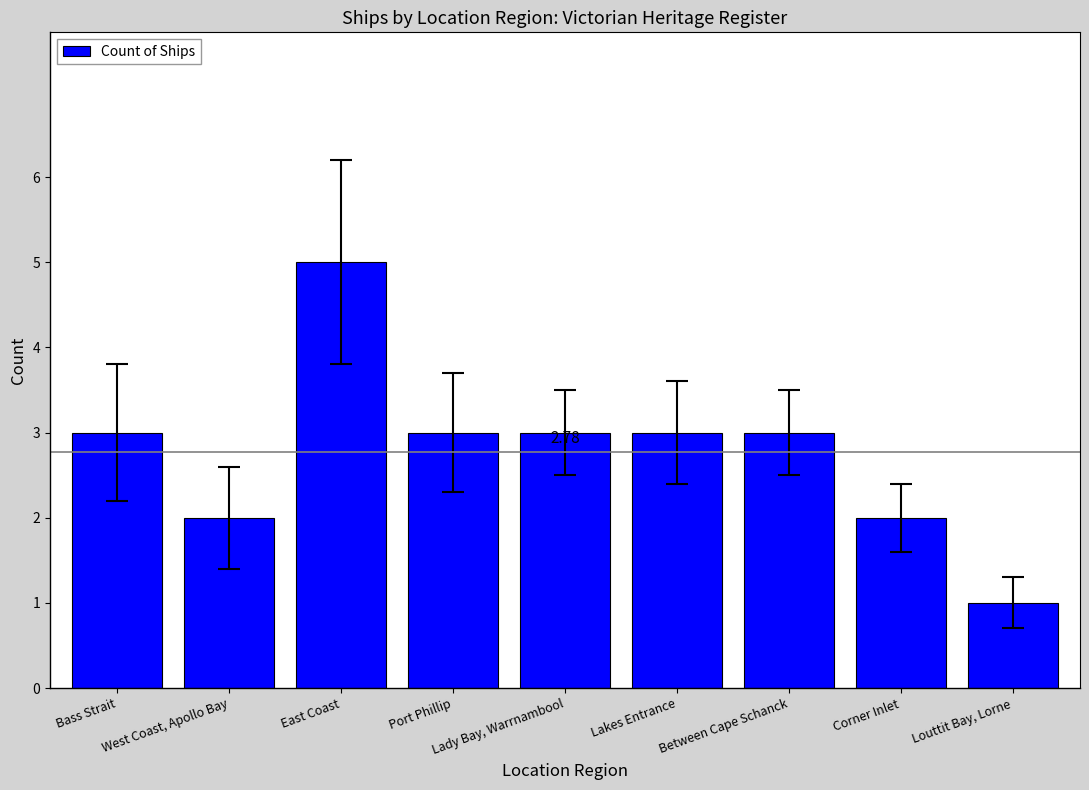

What is the sum of the values at East Coast and Louttit Bay, Lorne?

6